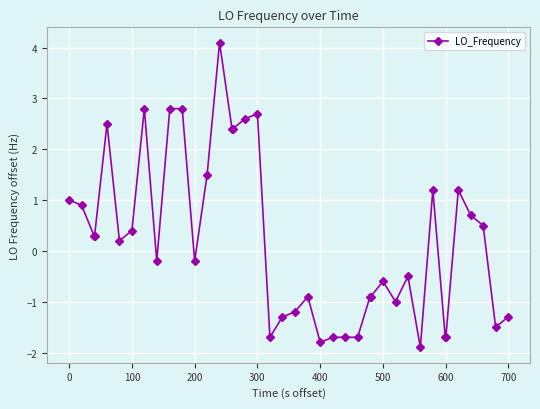

Reading right to left, transcribe all the data shown in this chart.

-1.3	-1.5	0.5	0.7	1.2	-1.7	-1.7	1.2	-1.9	-0.5	-1.0	-0.6	-0.9	-0.9	-1.7	-1.7	-1.7	-1.8	-0.9	-1.2	-1.3	-1.7	2.7	2.6	2.4	2.4	4.1	1.5	-0.2	2.8	2.8	-0.2	2.8	0.4	0.2	2.5	0.3	0.3	0.9	1.0